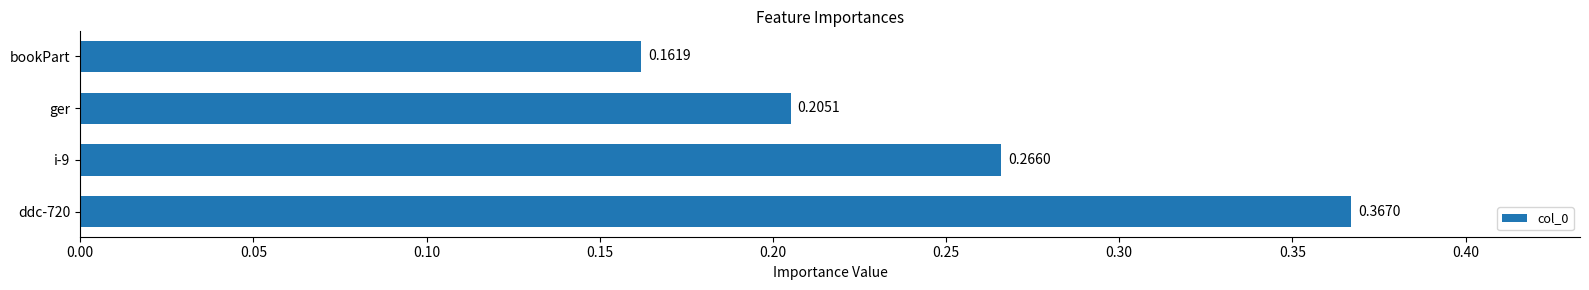

What is the sum of the values at ger and ddc-720?

0.6